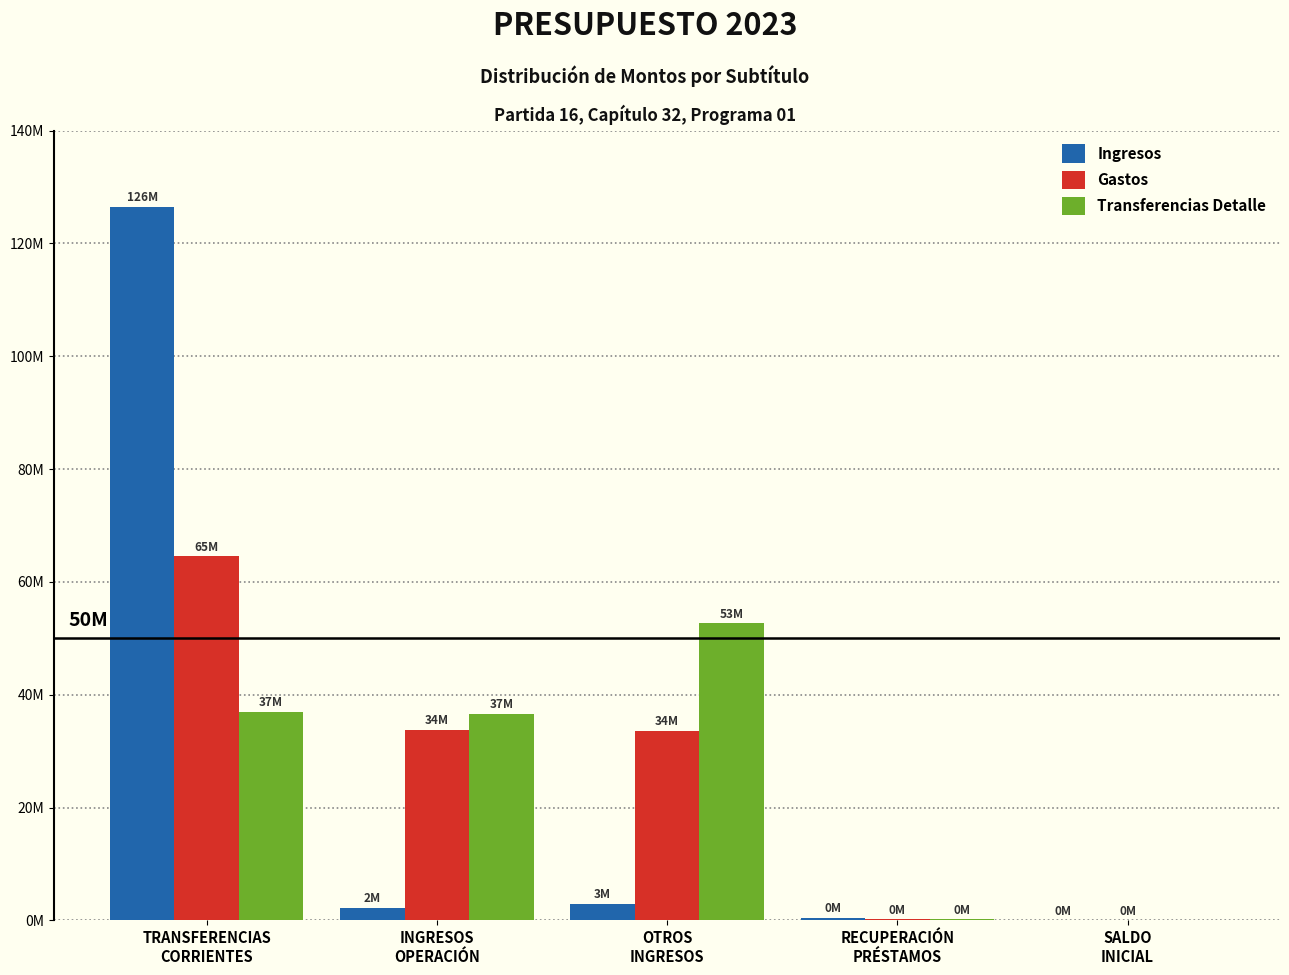

What is the label of the 3rd bar from the right?

OTROS
INGRESOS